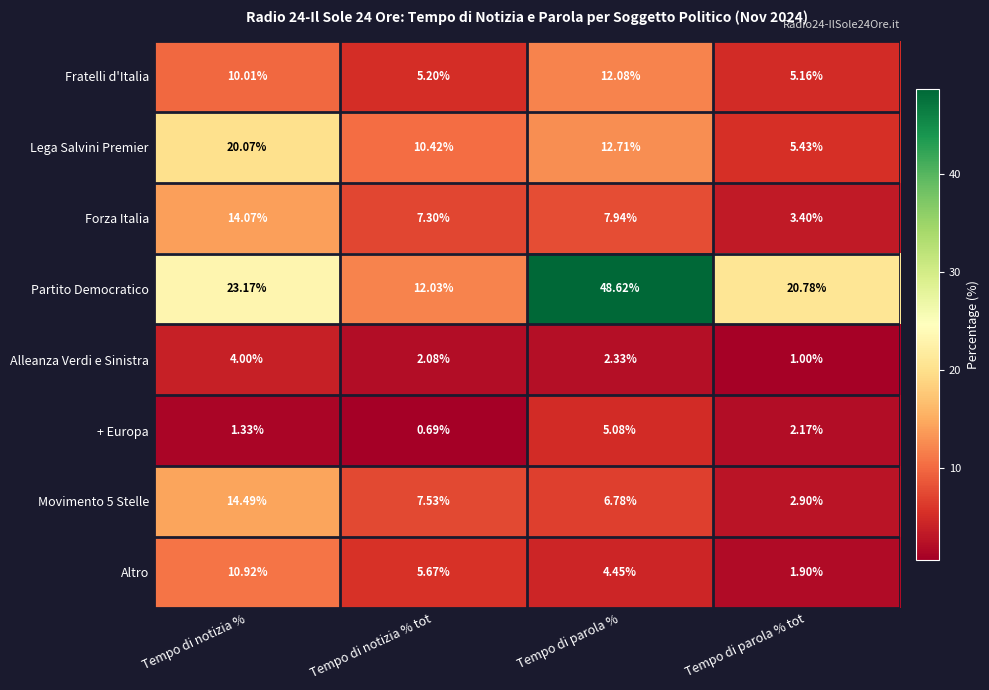

What is the total value across all series at Tempo di notizia % tot?

50.9